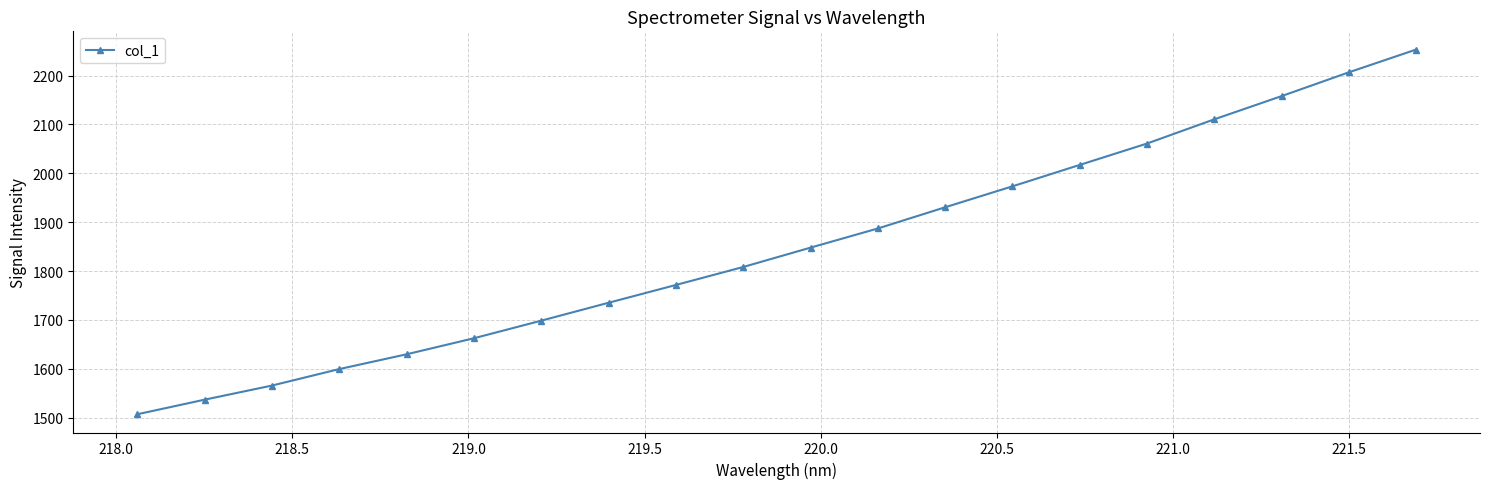

What is the smallest value displayed?

1506.7